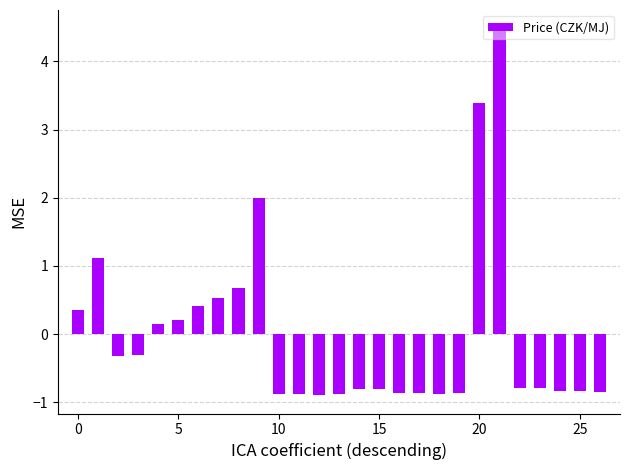

What is the smallest value displayed?

-0.9